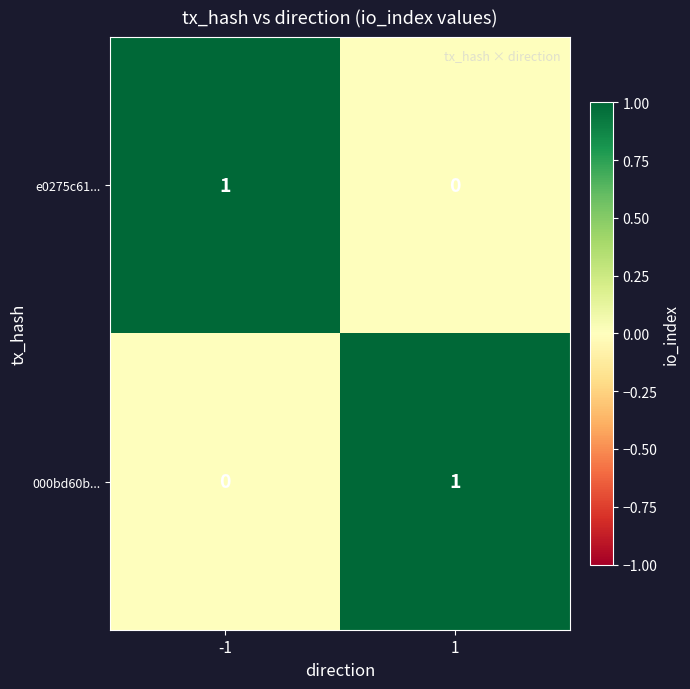

How many data points does each series have?

2